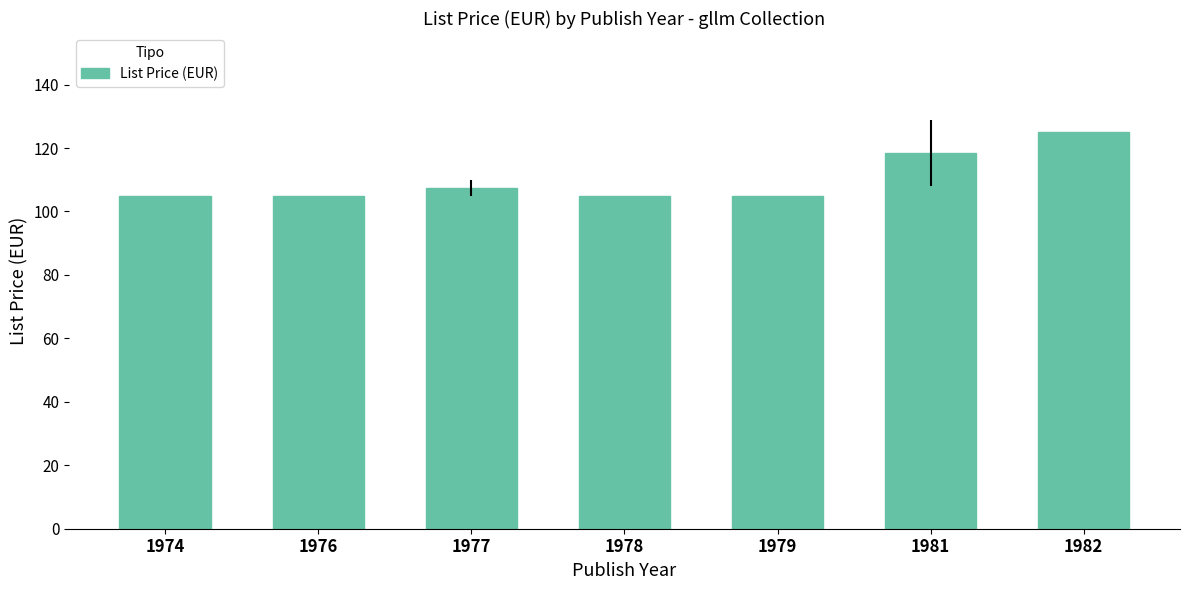

How many bars are there in total?

7